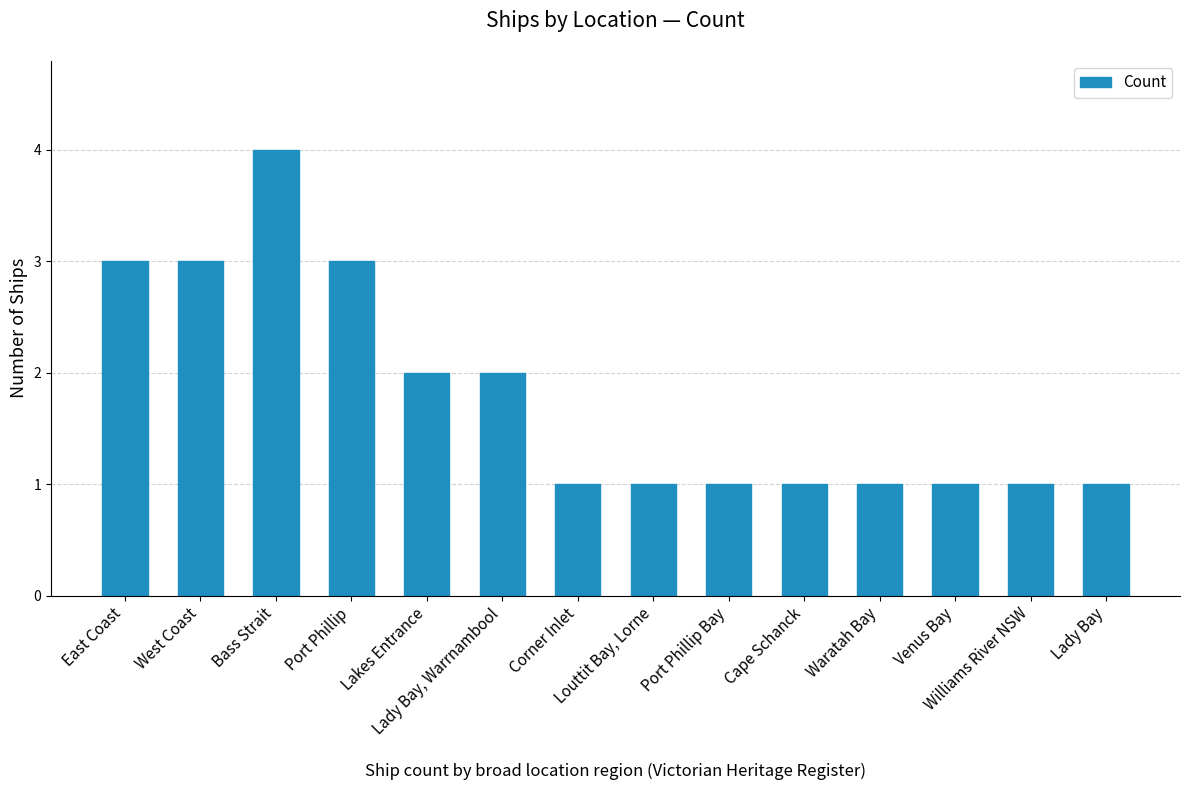

What is the sum of all values?

25